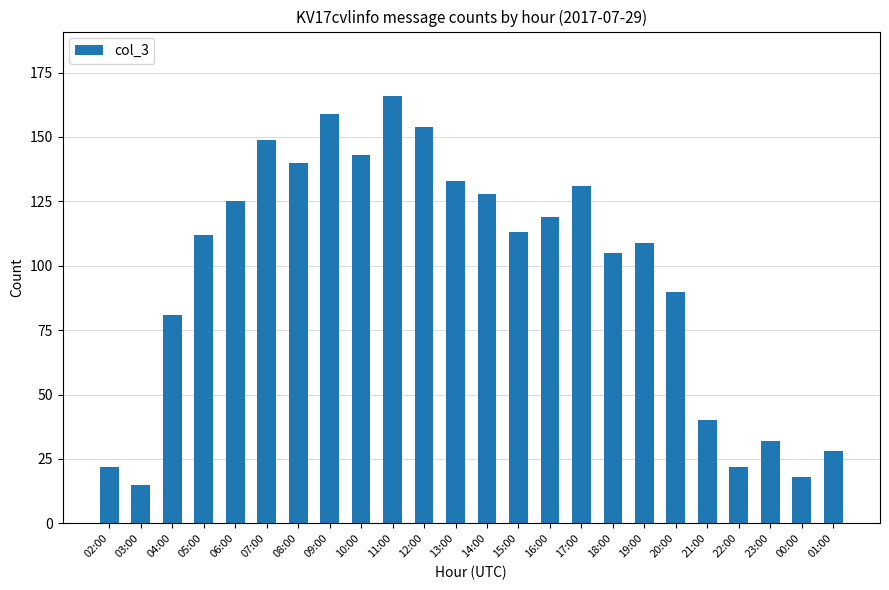

What is the ratio of the value at 01:00 to the value at 02:00?

1.3